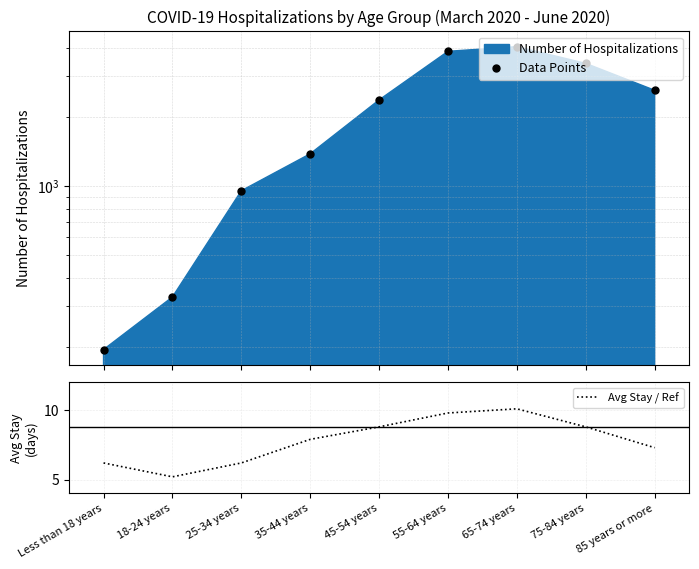

How many lines are shown in the chart?

2